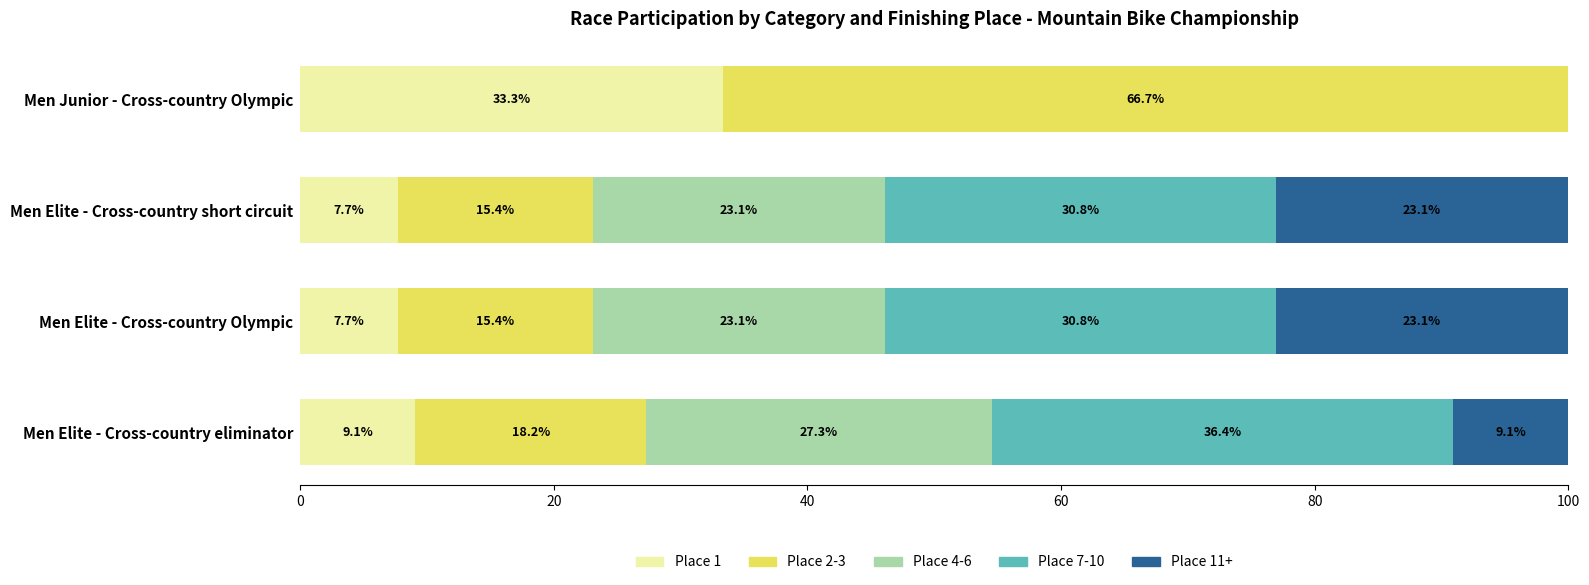

At which label does Place 1 reach its peak?

Men Junior - Cross-country Olympic